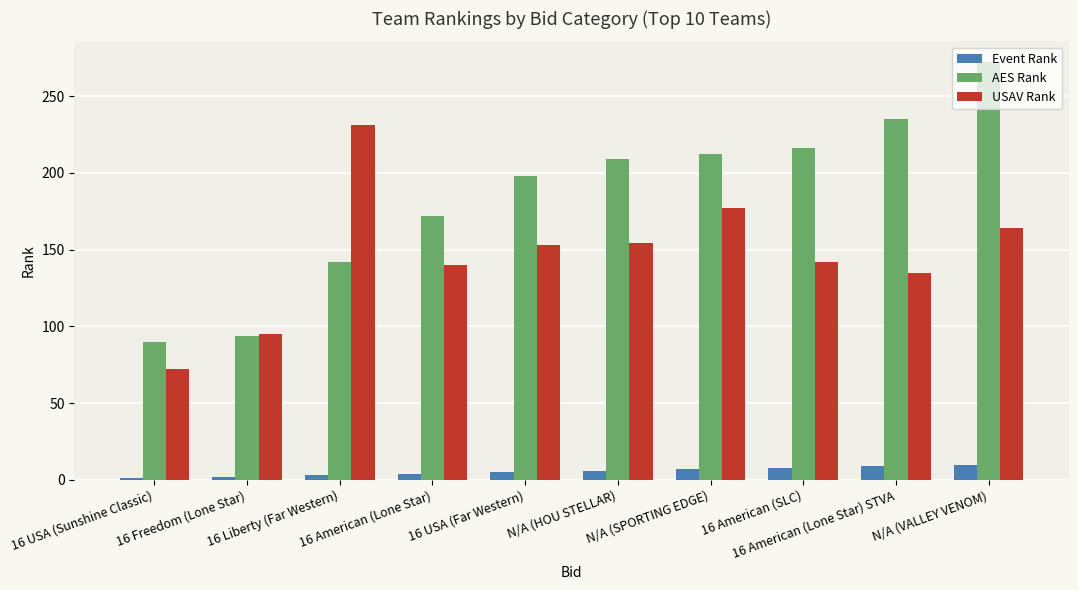

Which series has the largest total across all categories?

AES Rank